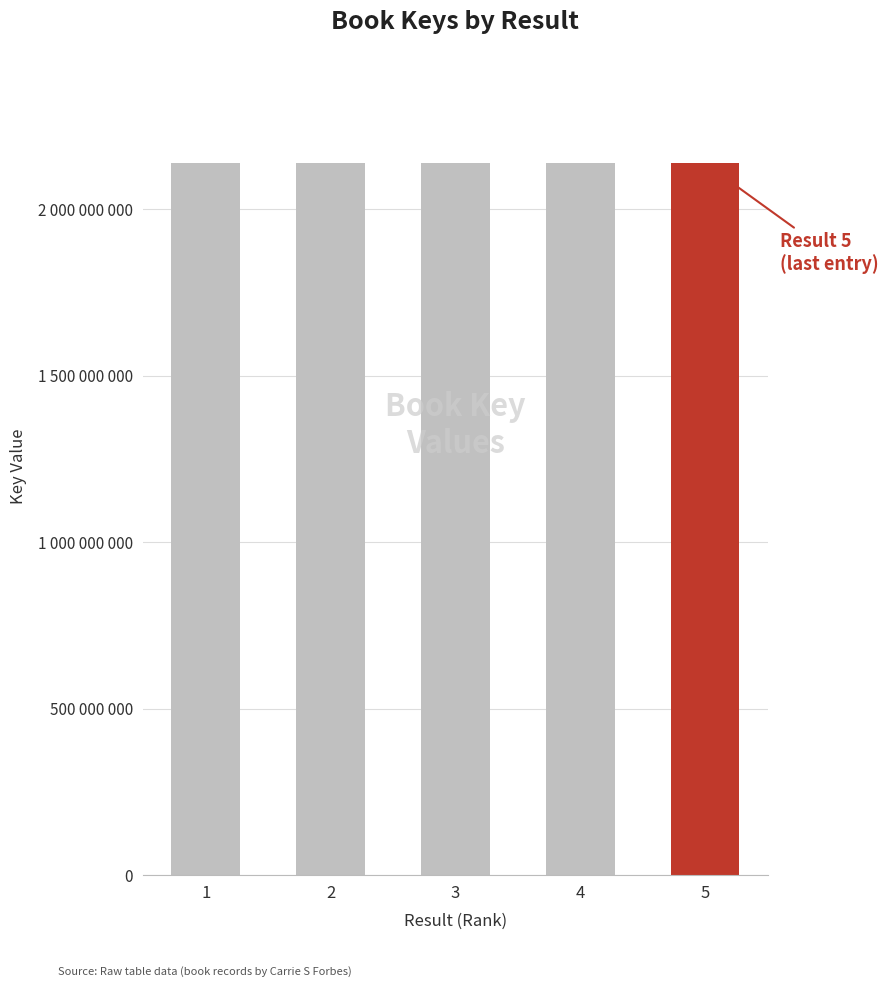

How many bars are there in total?

5